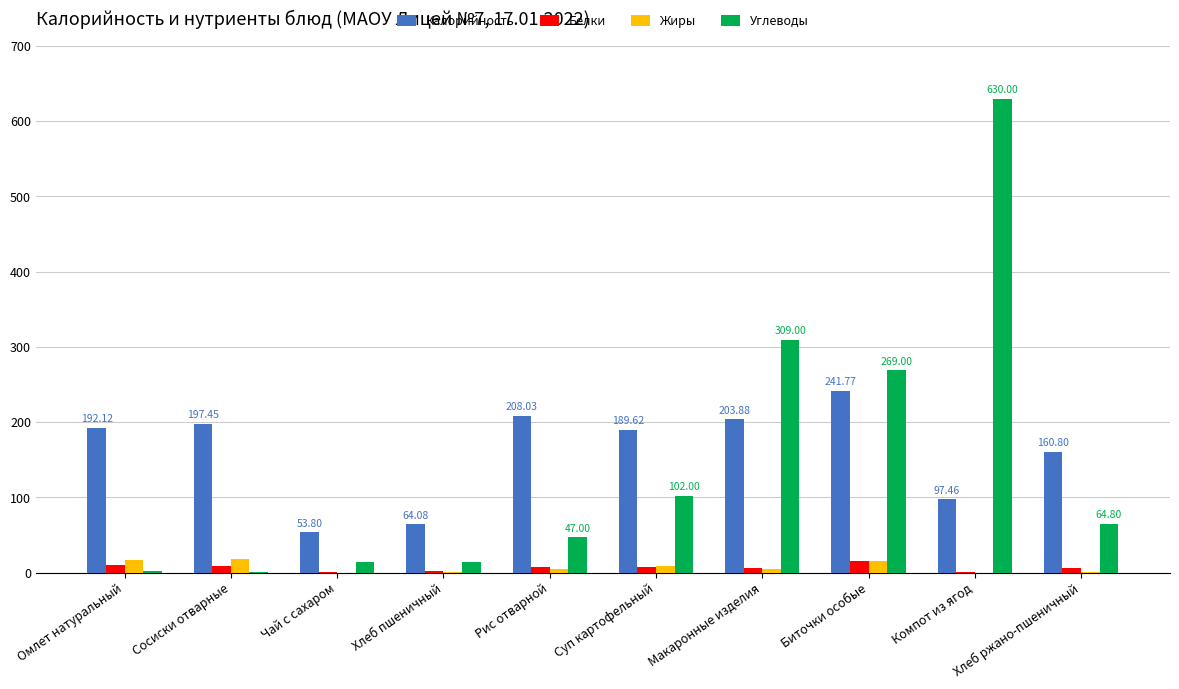

Between Сосиски отварные and Суп картофельный, which series saw the biggest shift?

Углеводы